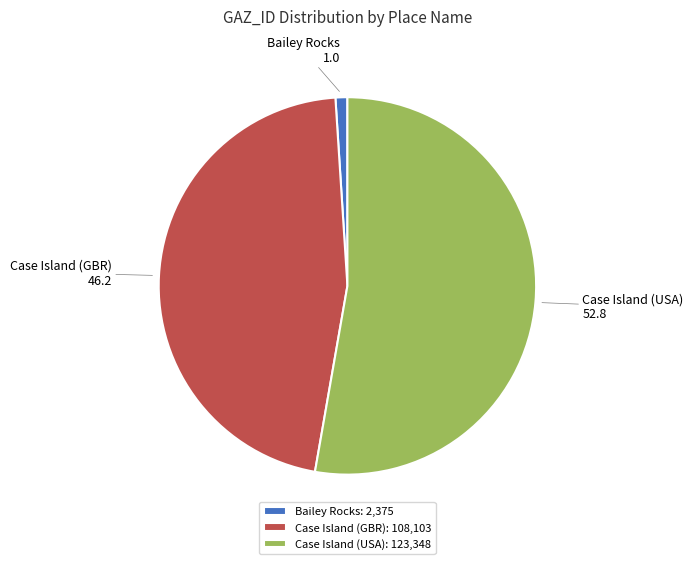

The Bailey Rocks slice represents 1% of the pie. True or false?

True